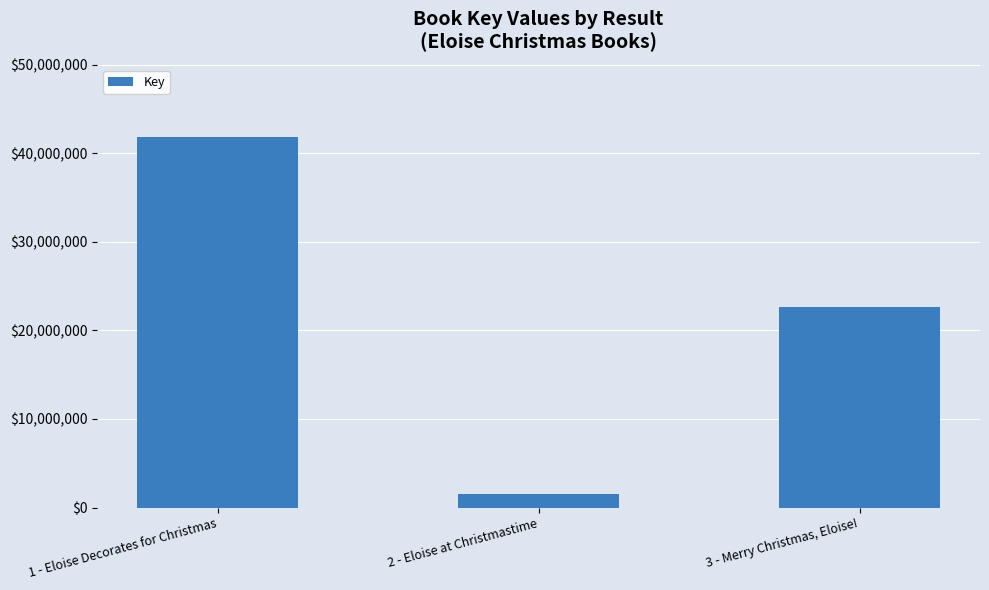

Which category has the highest value across all series?

1 - Eloise Decorates for Christmas